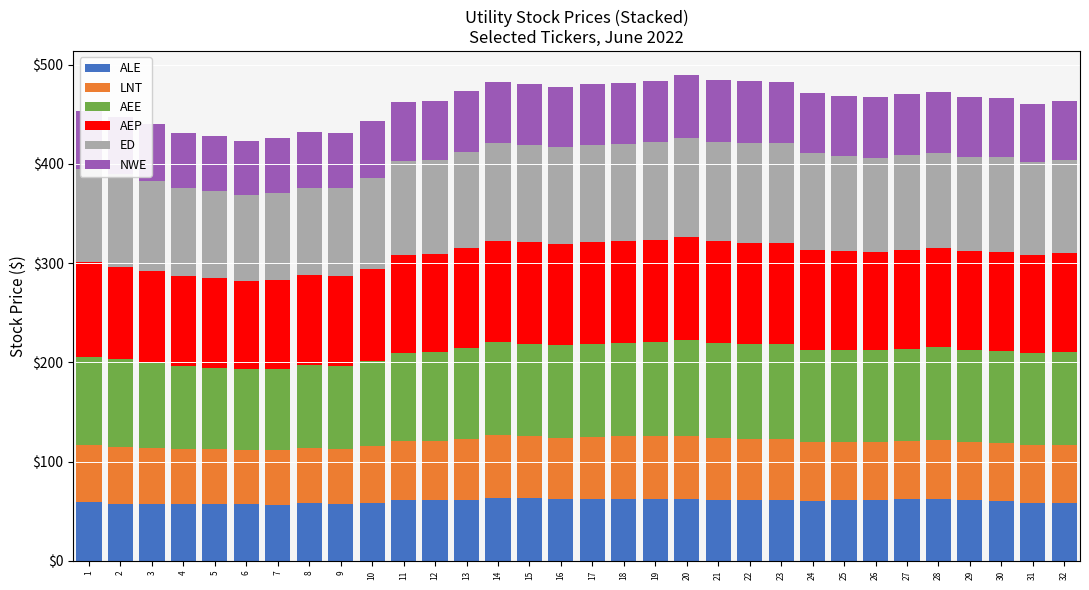

The ALE series shows 98.7 at 25. True or false?

False